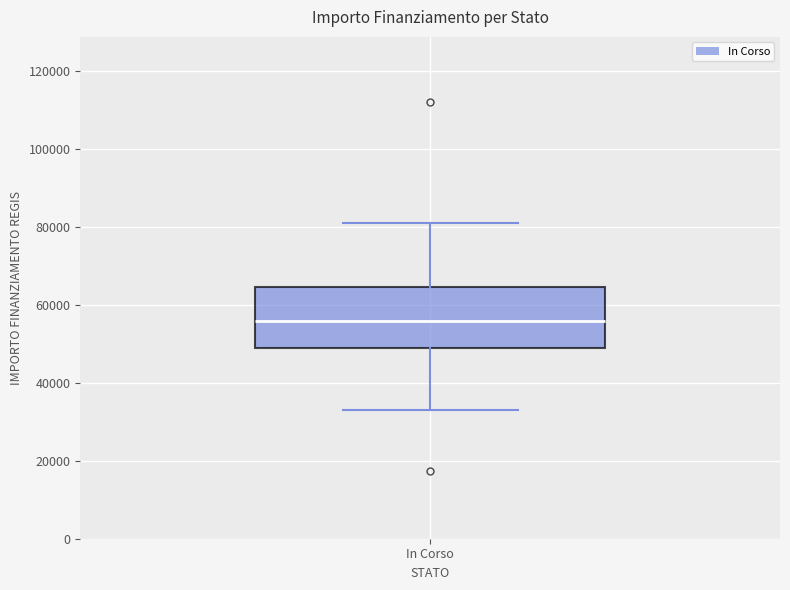

Read this box plot against the y-axis: the position of the median line, the range covered by the box, and the ends of both whiskers. The values are not printed on the chart, so give them approximately, as read against the axis.

median 56000, box 50000 to 64000, whiskers 32000 to 80000